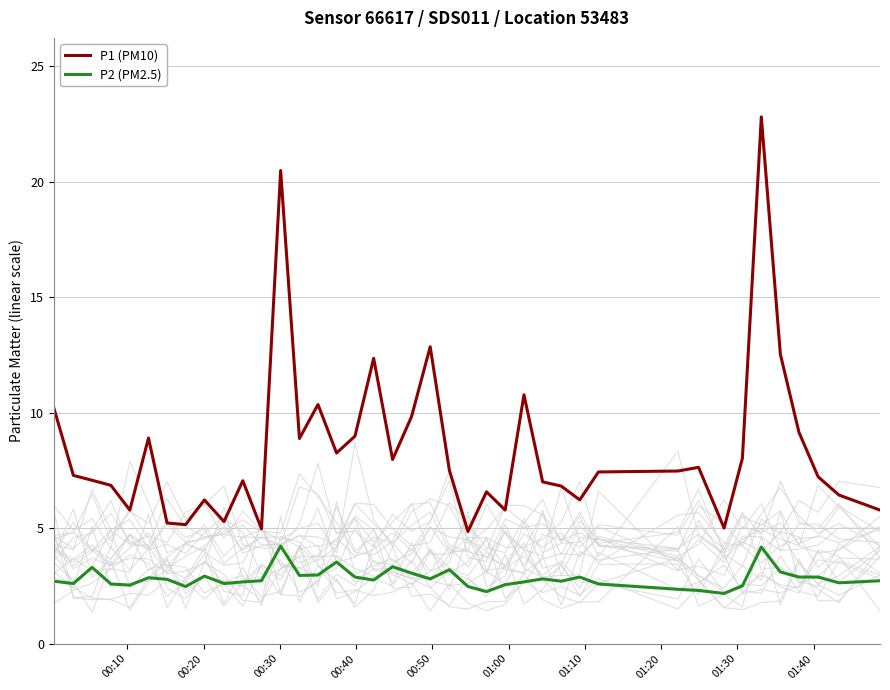

True or false: P1 (PM10) and P2 (PM2.5) intersect in this chart.

False